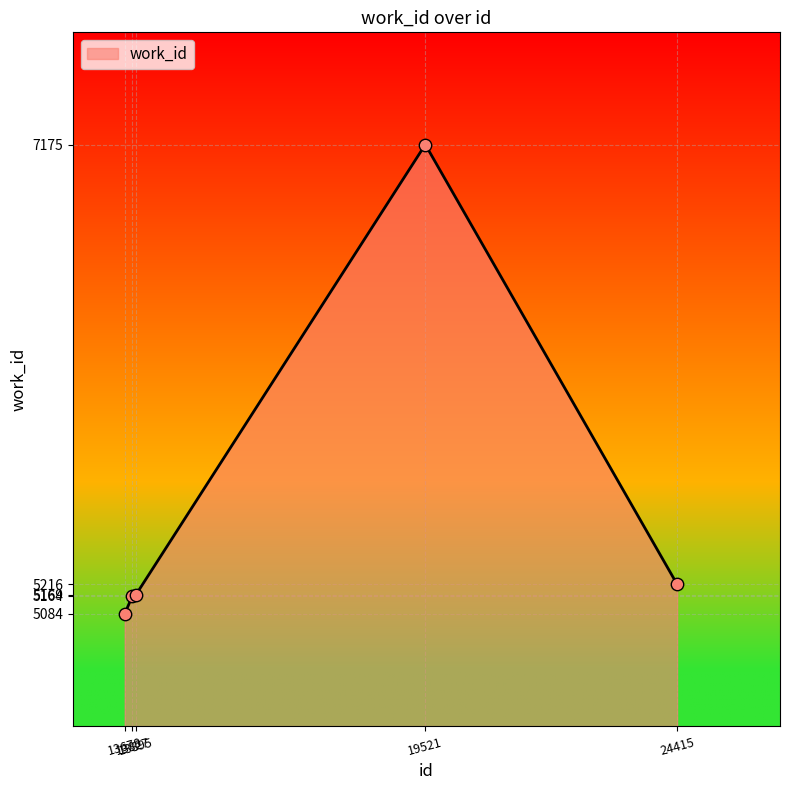

What is the ratio of the value at 13678 to the value at 13827?

1.0